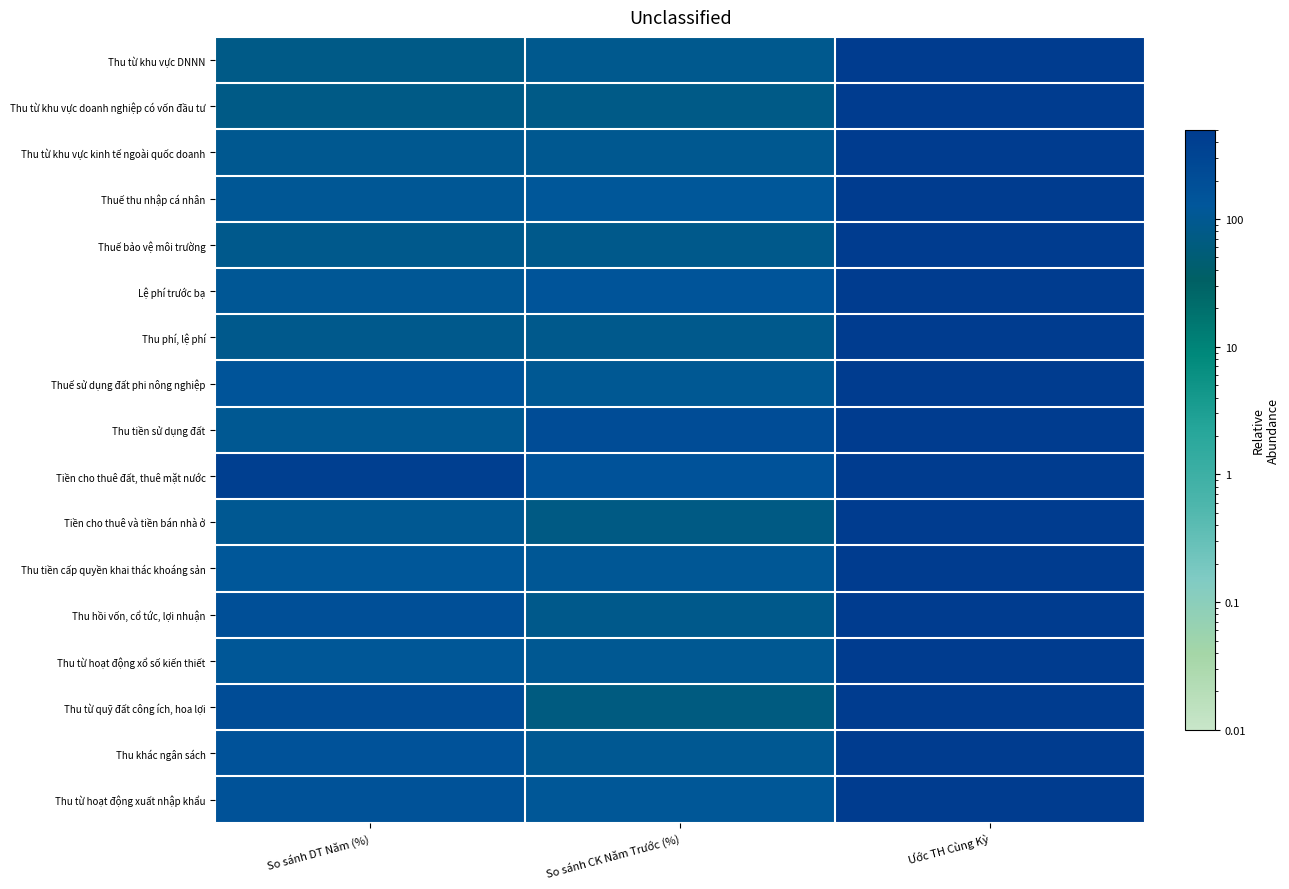

What is the total value across all series at Ước TH Cùng Kỳ?

3597007.0